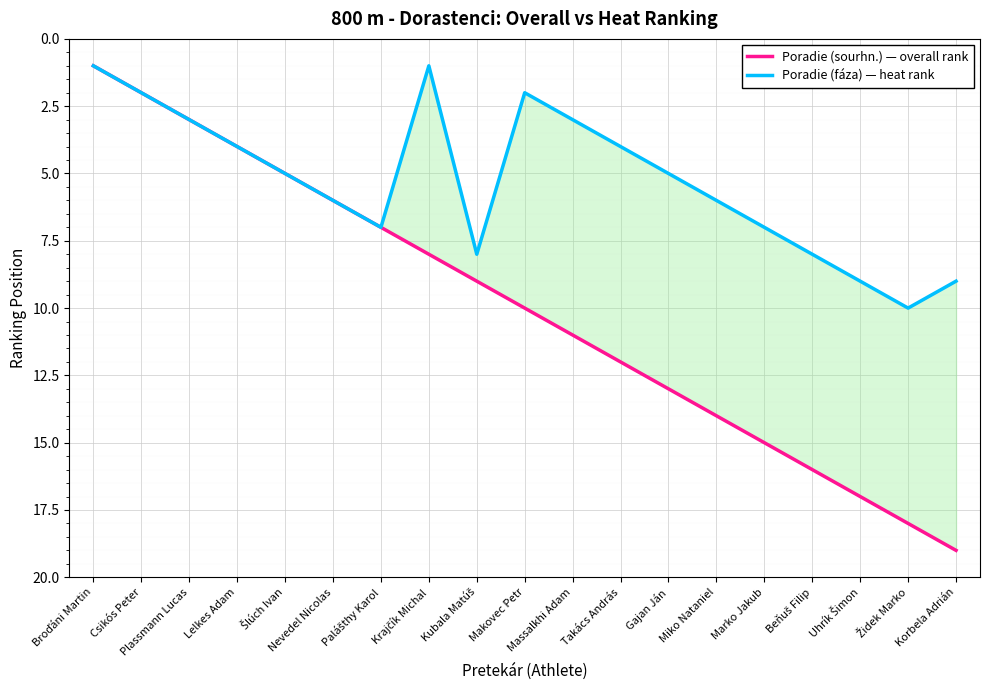

Between Massalkhi Adam and Csikós Peter, which is larger?

Massalkhi Adam